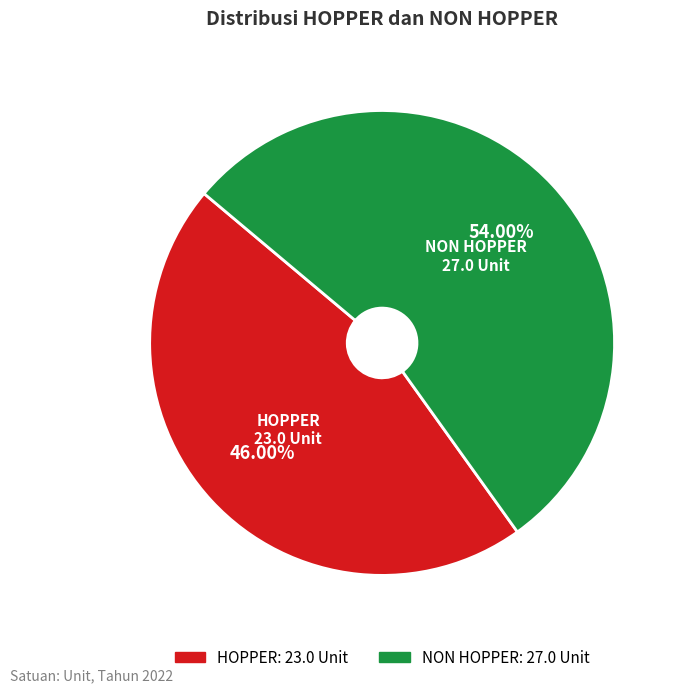

Between HOPPER and NON HOPPER, which is larger?

NON HOPPER